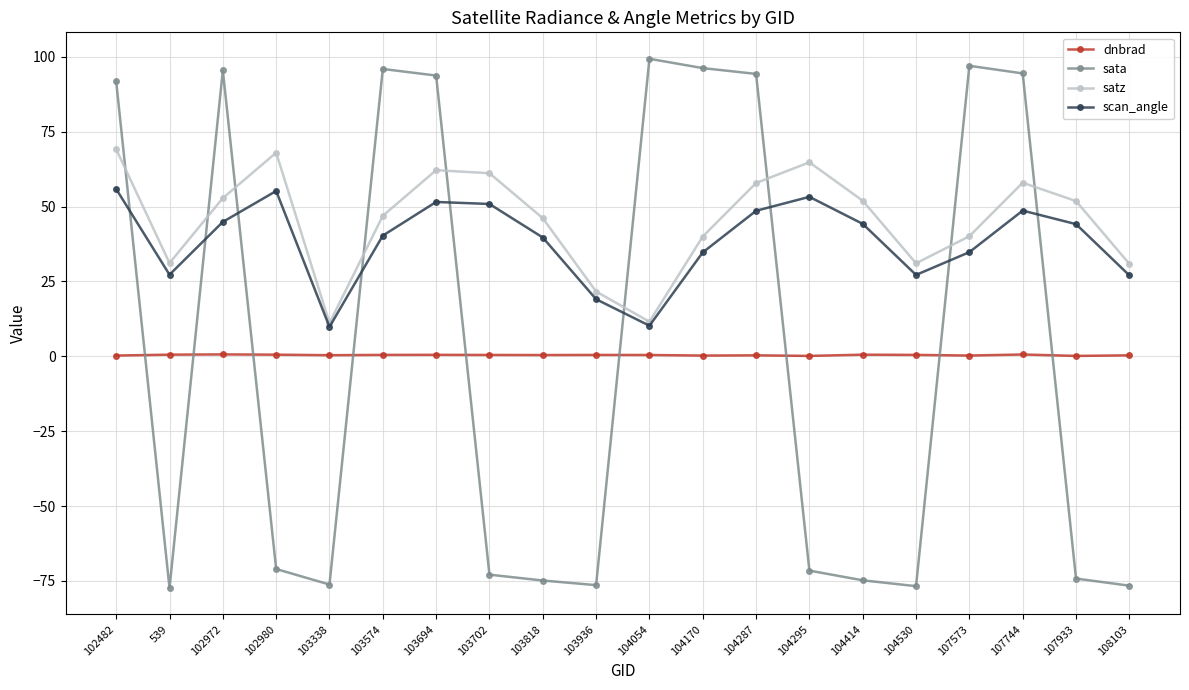

List the series in order of their peak value, highest first.

sata, satz, scan_angle, dnbrad